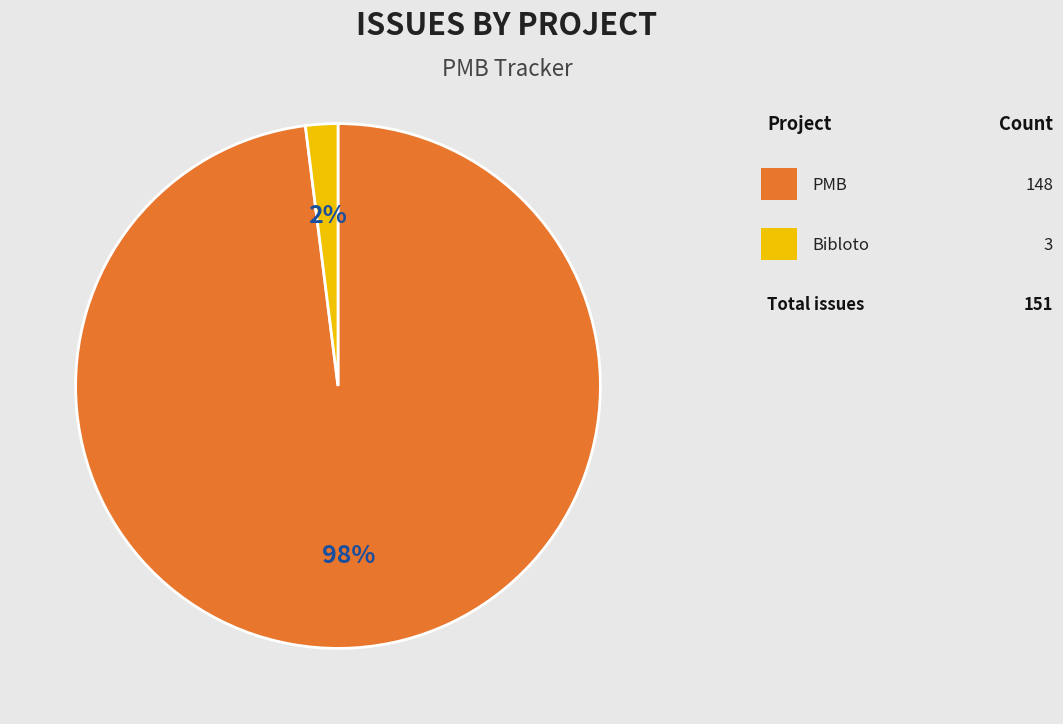

To the nearest percent, what is the difference between the largest and smallest slice percentages?

96%